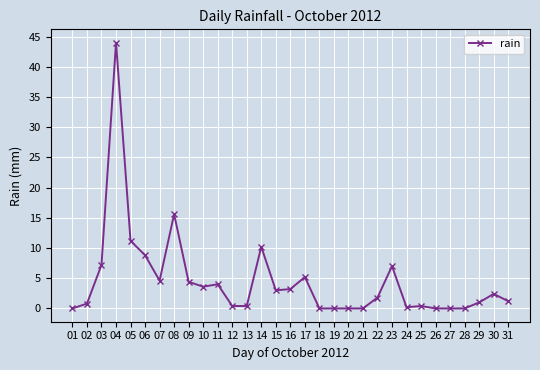

How many lines are shown in the chart?

1